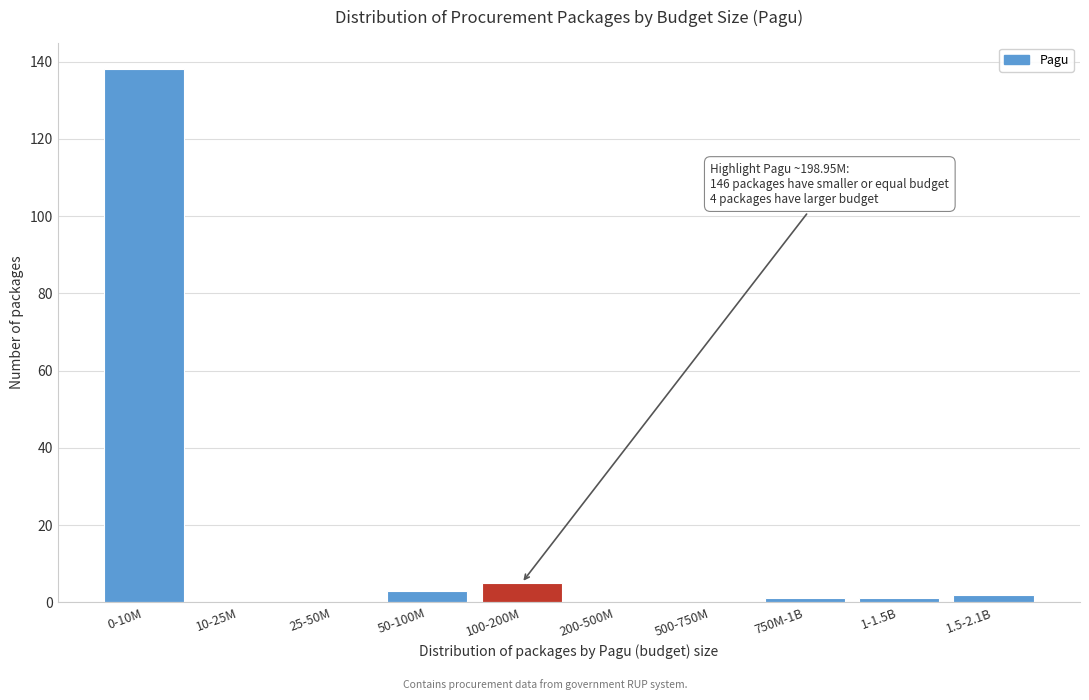

Reading right to left, extract all data points from this chart.

1.5-2.1B=2	1-1.5B=1	750M-1B=1	500-750M=0	200-500M=0	100-200M=5	50-100M=3	25-50M=0	10-25M=0	0-10M=138